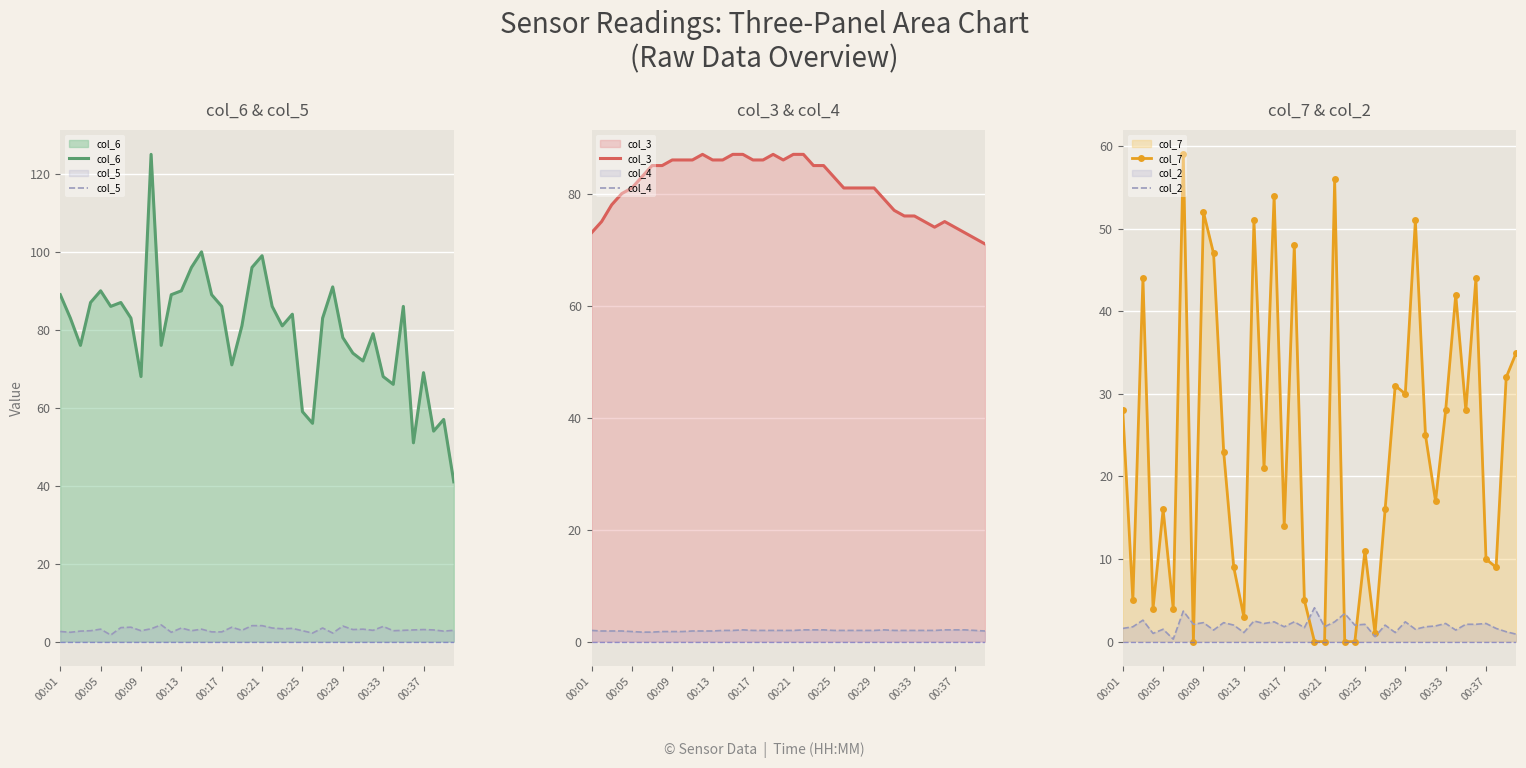

True or false: col_6 has a value of 93.1 at 00:37.

False